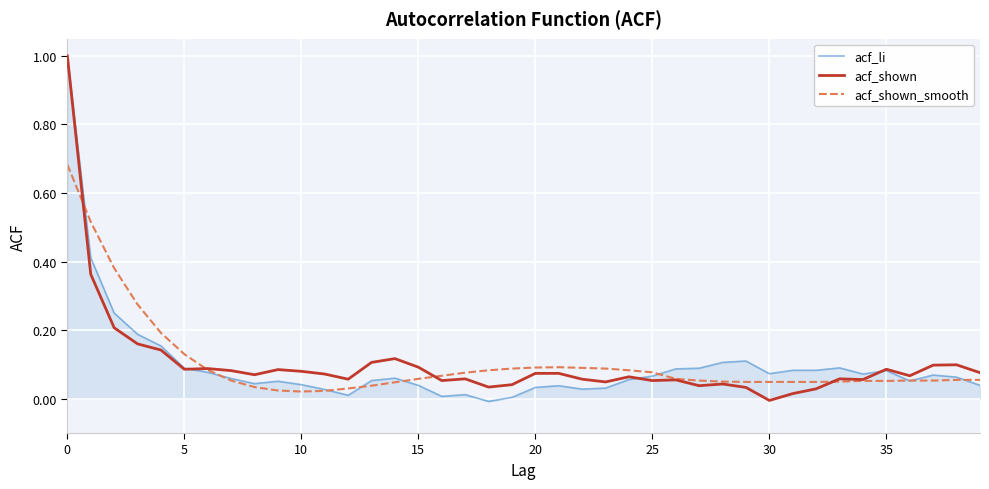

What is the maximum value shown in the chart?

1.0